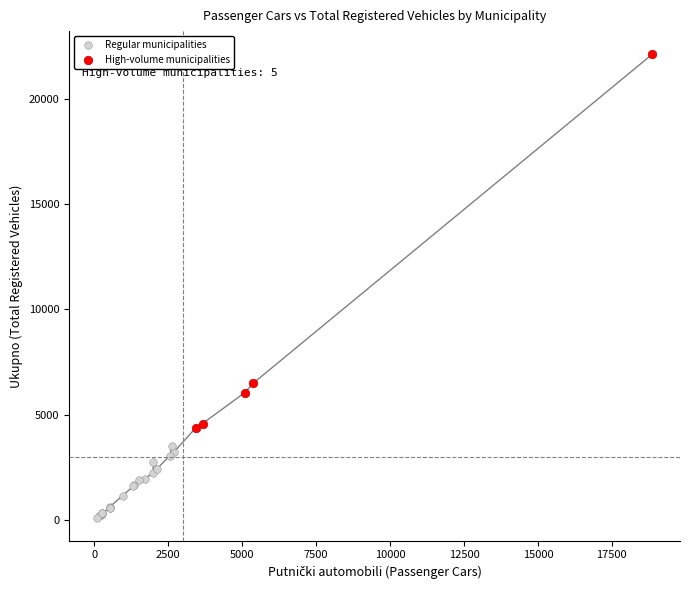

What are all the series names shown in the legend?

Regular municipalities, High-volume municipalities